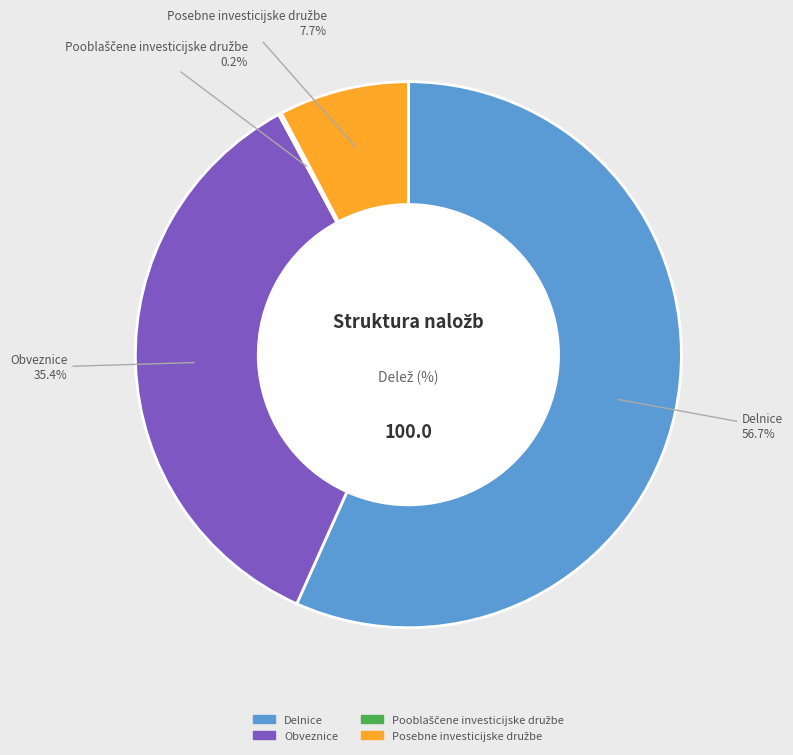

Combined, what portion of the pie is Delnice and Obveznice?

92.1%